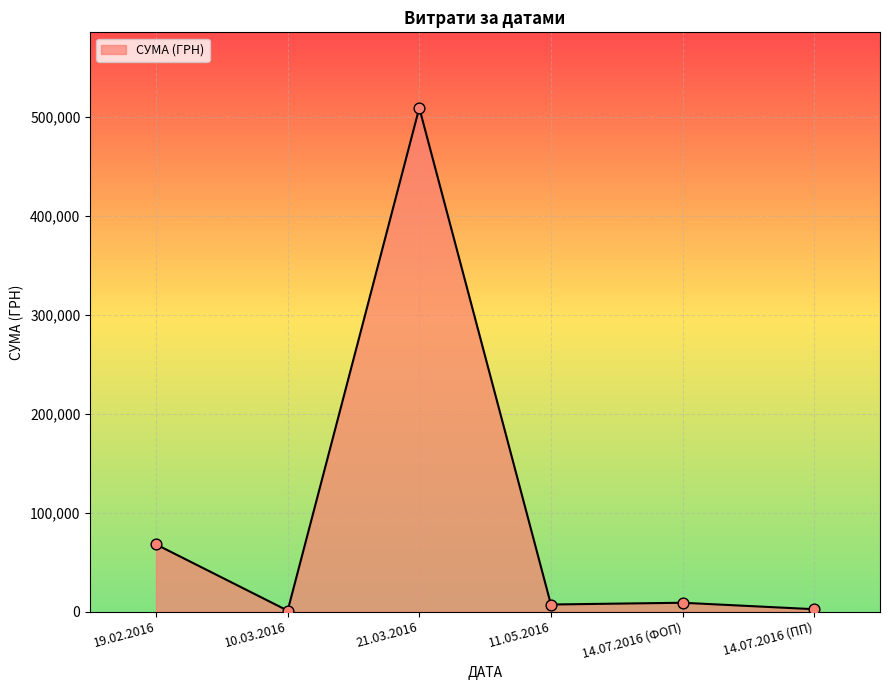

Approximately how many times larger is the value at 10.03.2016 compared to 14.07.2016 (ФОП)?

0.1